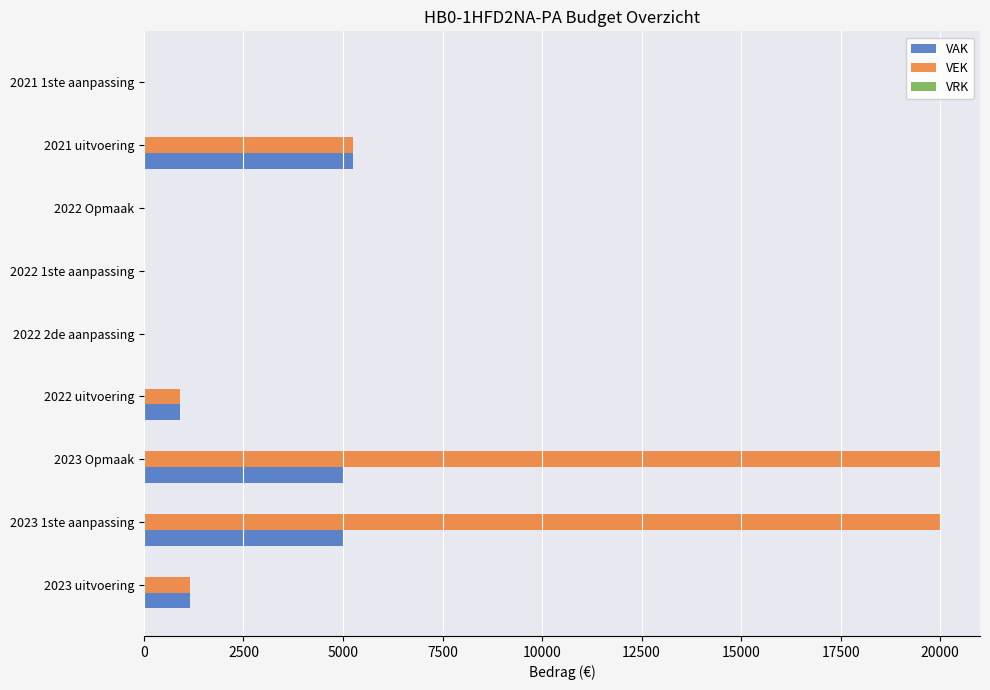

What is the maximum value for VAK?

5260